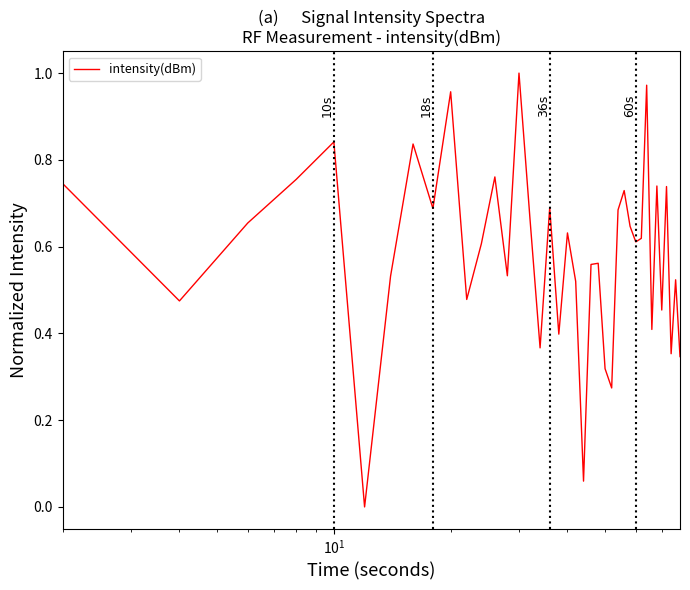

True or false: the data has more than 0 interior local peaks.

True